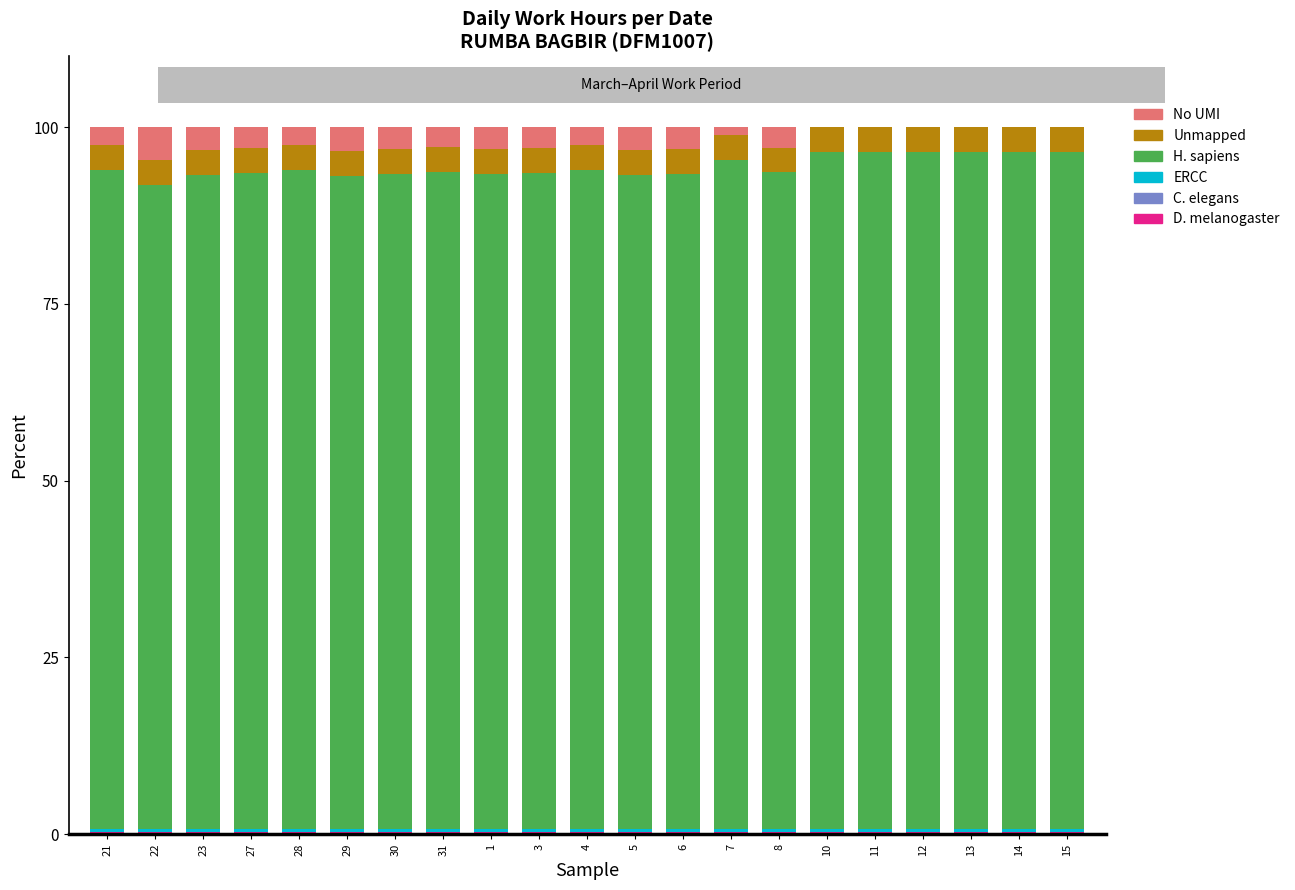

Does the chart contain stacked bars?

Yes